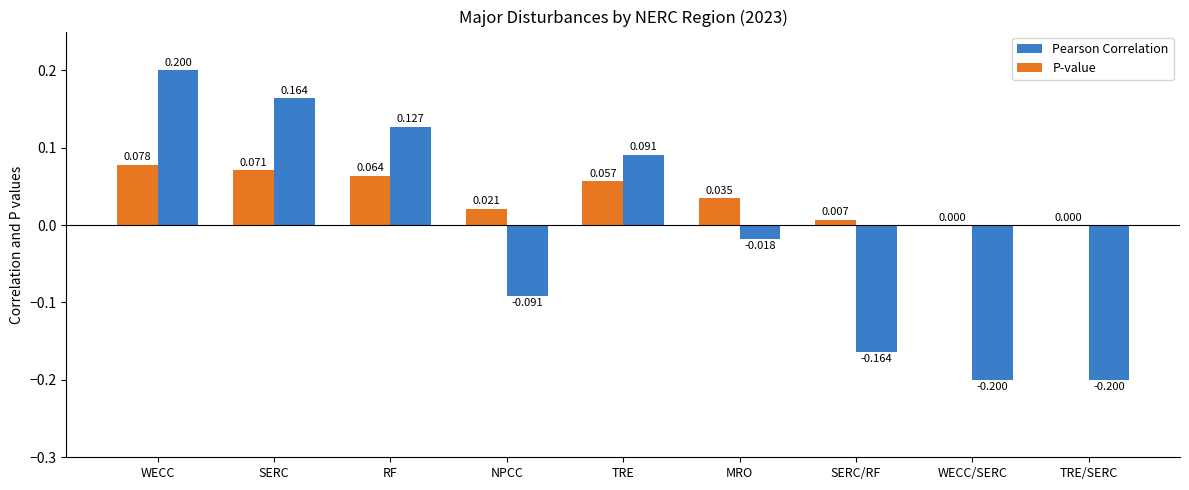

Which series has the widest spread of values?

Pearson Correlation